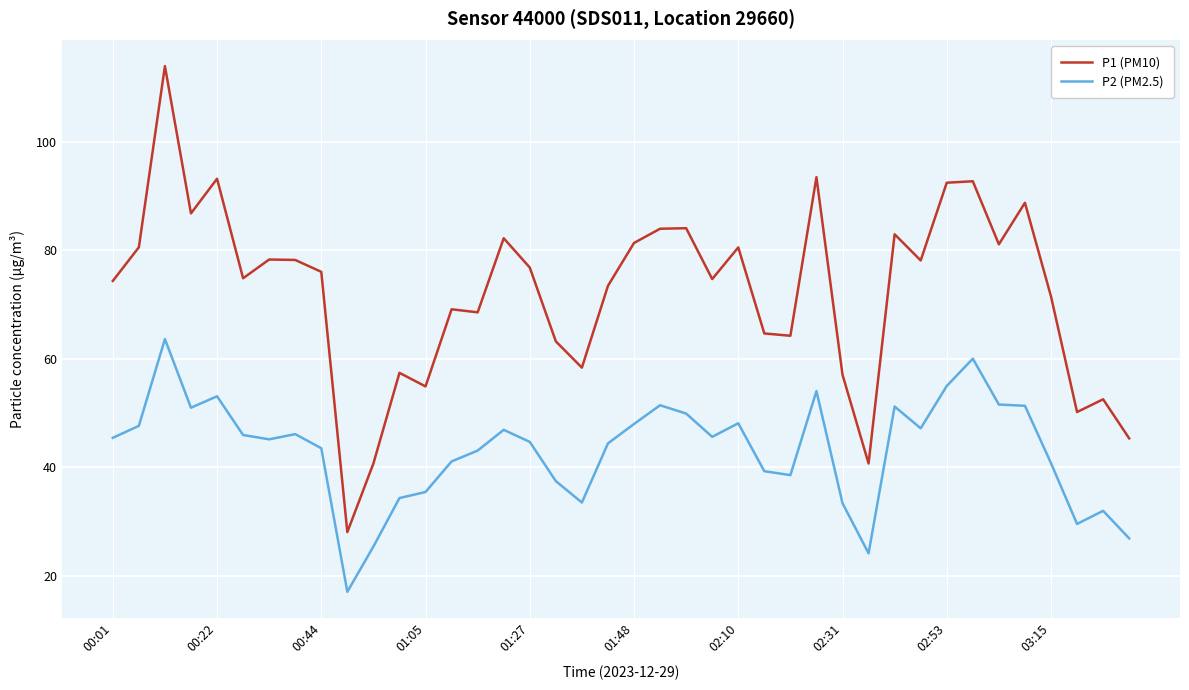

What is the minimum value shown in the chart?

17.1